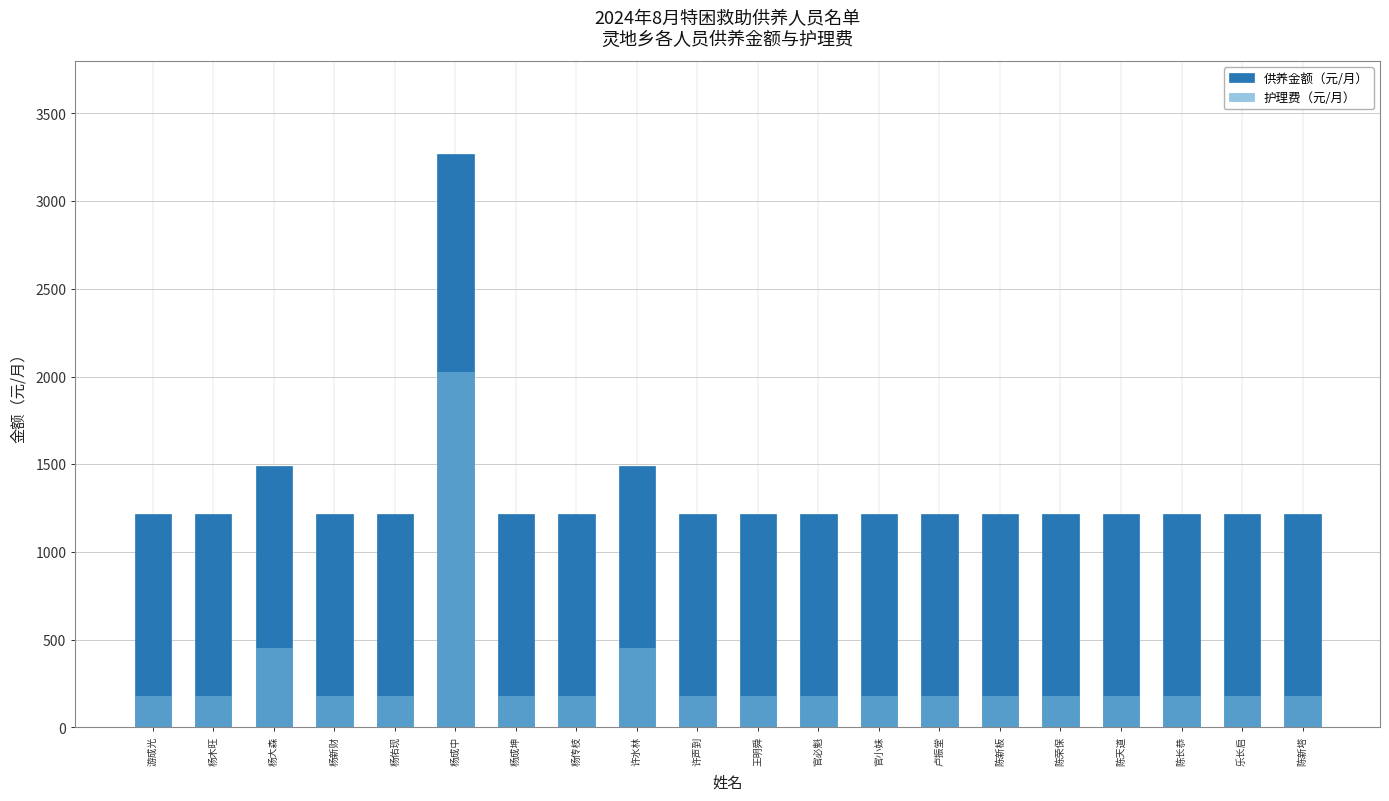

Which category has the highest value in the 护理费（元/月） series?

杨成中